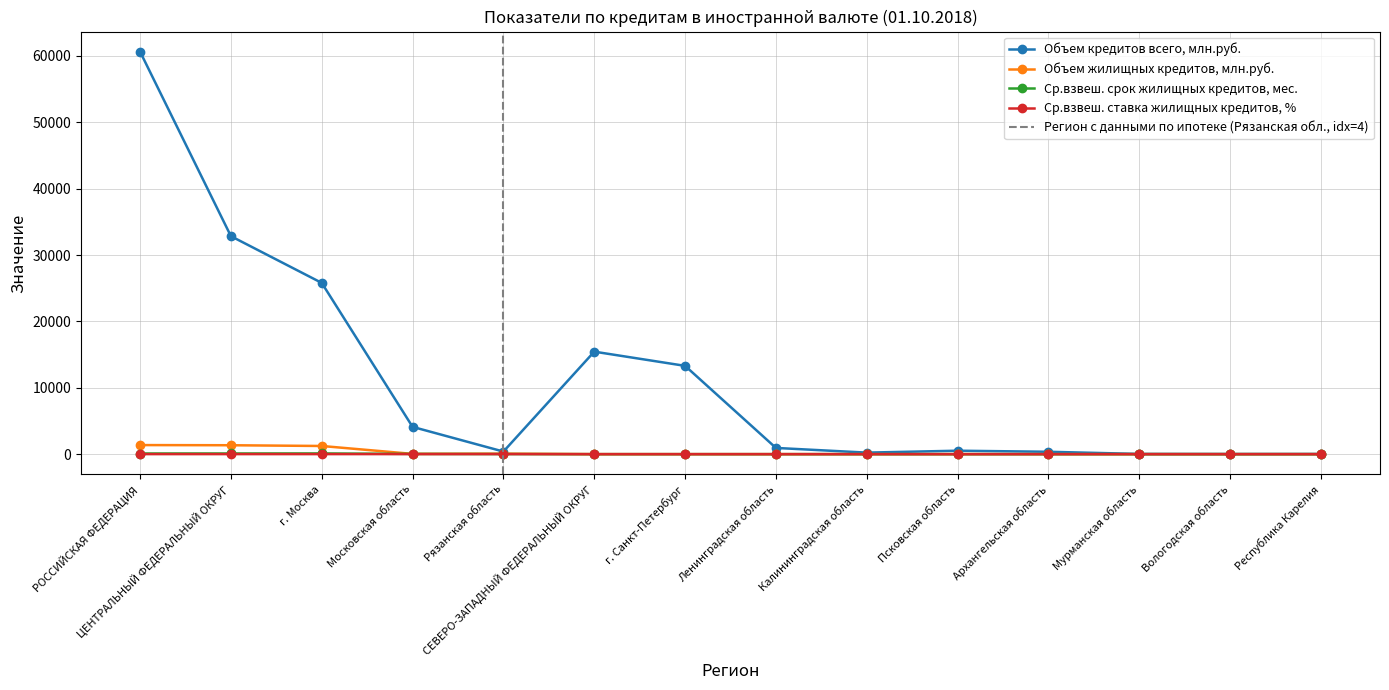

What is the sum of the Объем кредитов всего, млн.руб. values at Вологодская область and г. Москва?

25820.0